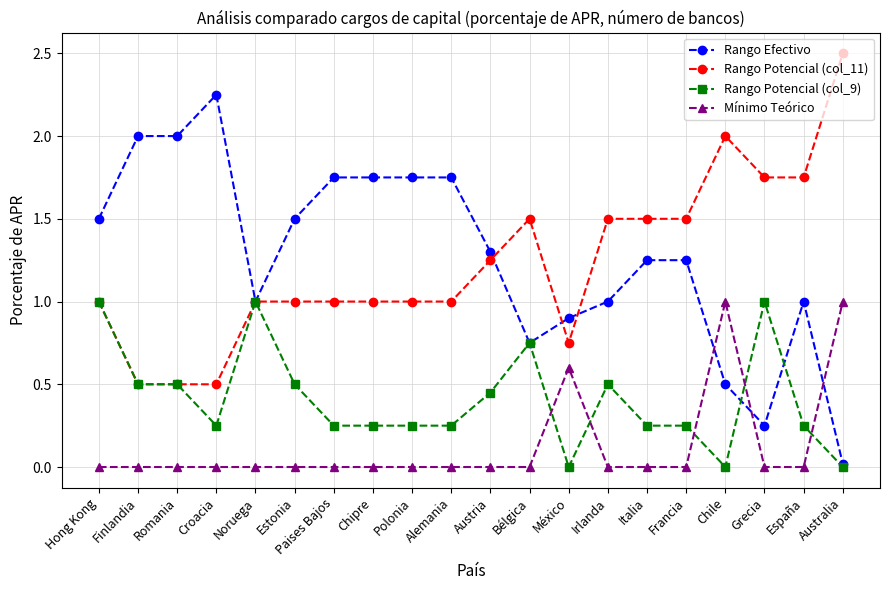

True or false: Mínimo Teórico and Rango Potencial (col_11) cross at least once.

False